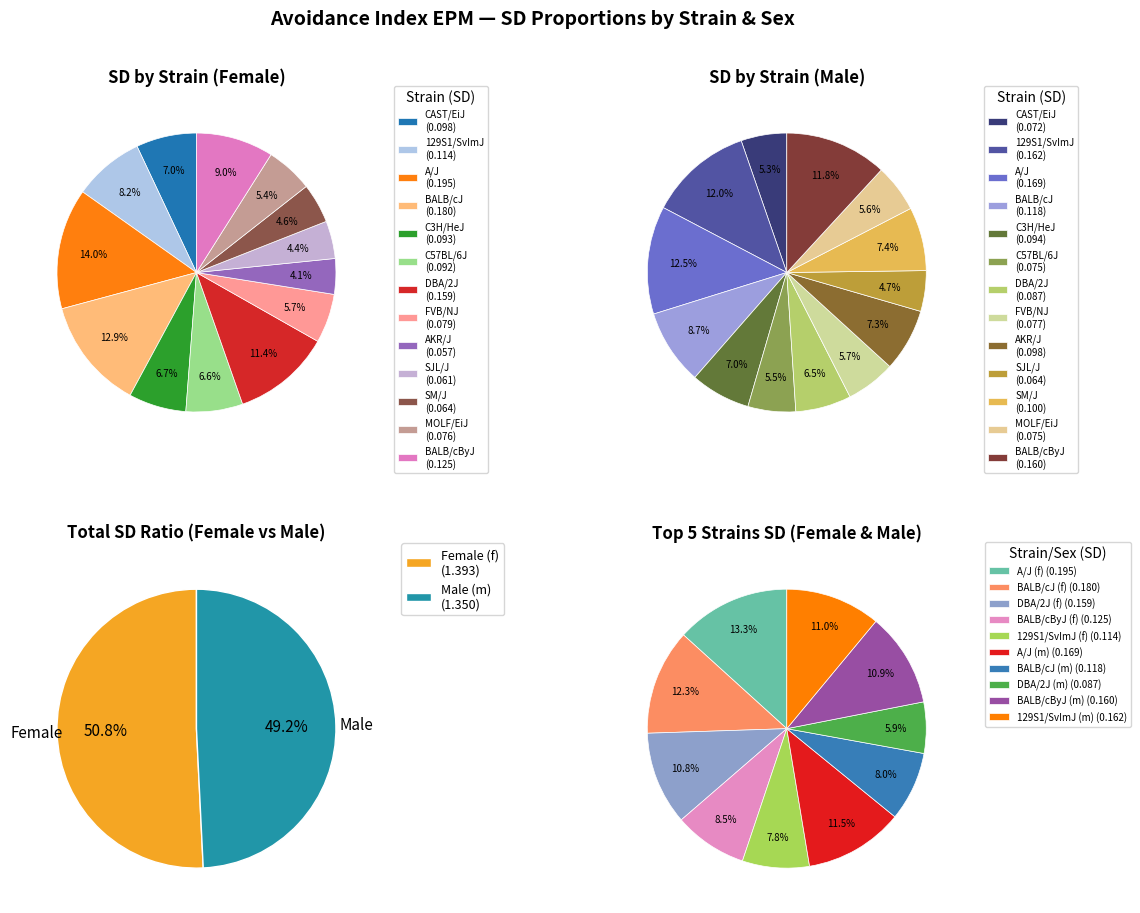

What percentage is NOT represented by A/J?

86.0%